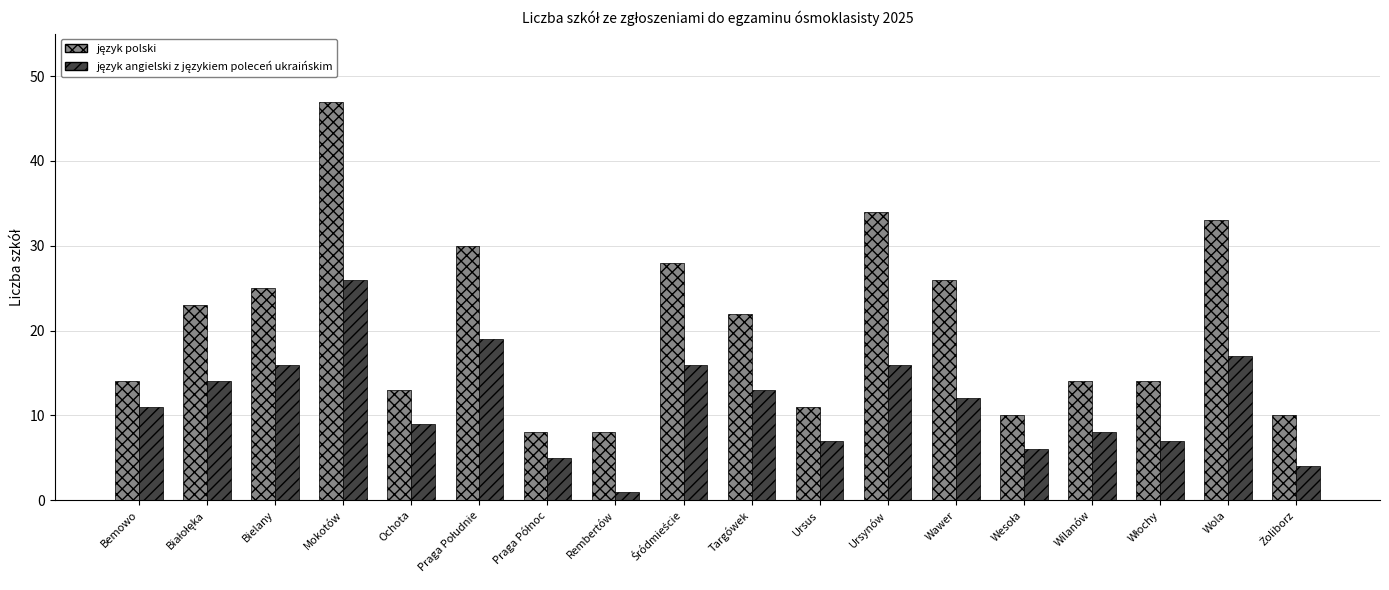

Which label corresponds to the smallest value in the chart?

Rembertów